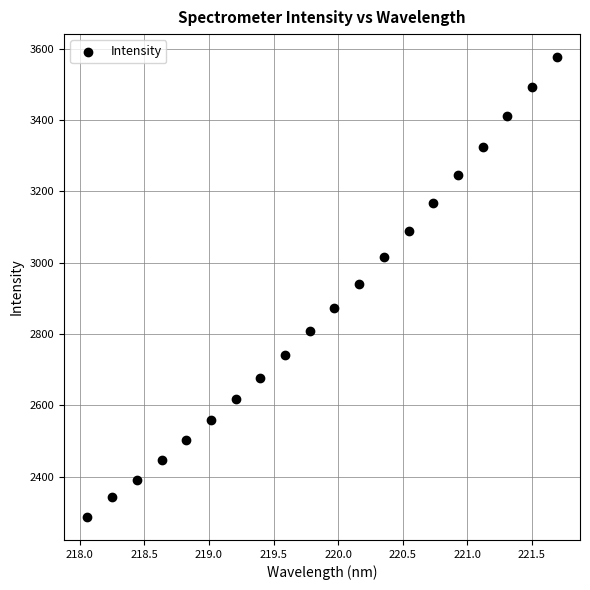

What is the range of X values (max minus min)?

3.6